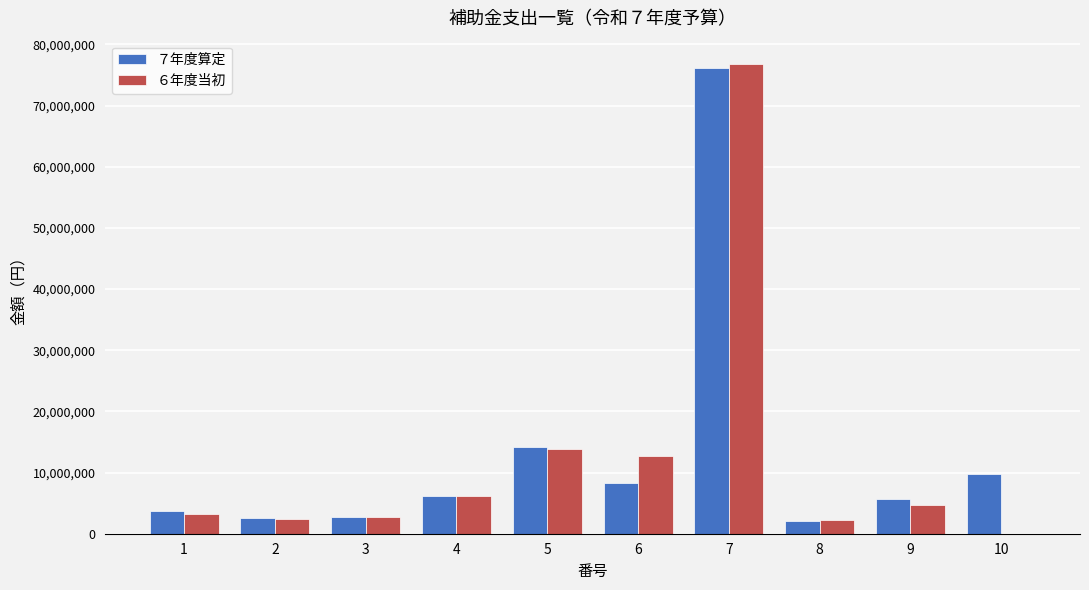

True or false: ７年度算定 has a value of 13013130 at 10.

False